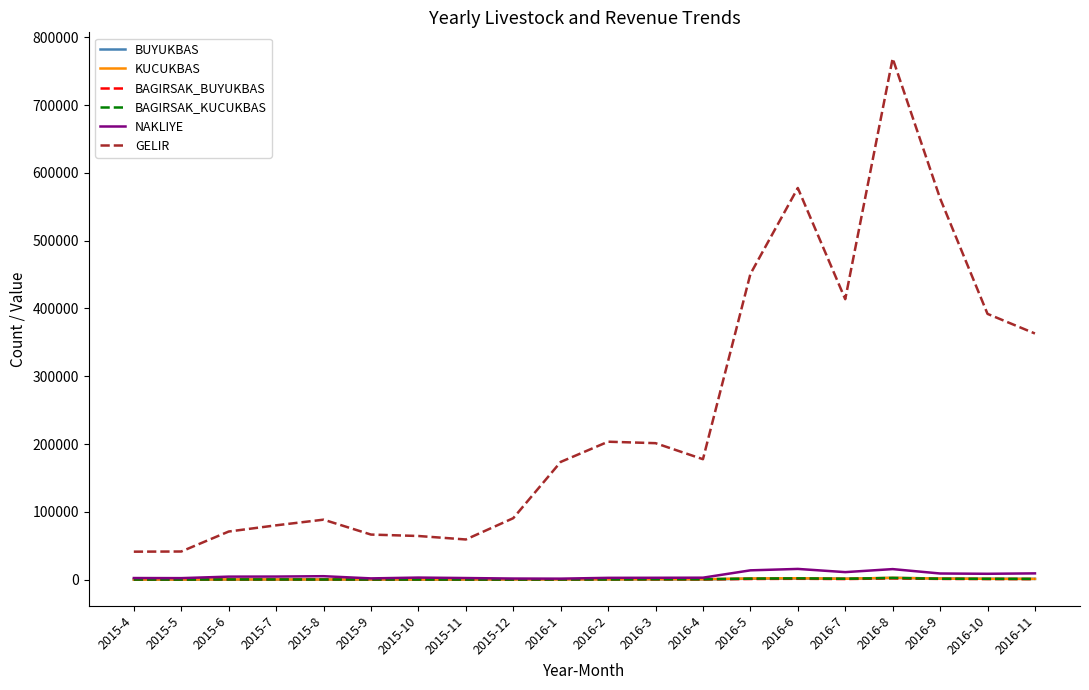

Which series has the widest spread of values?

GELIR